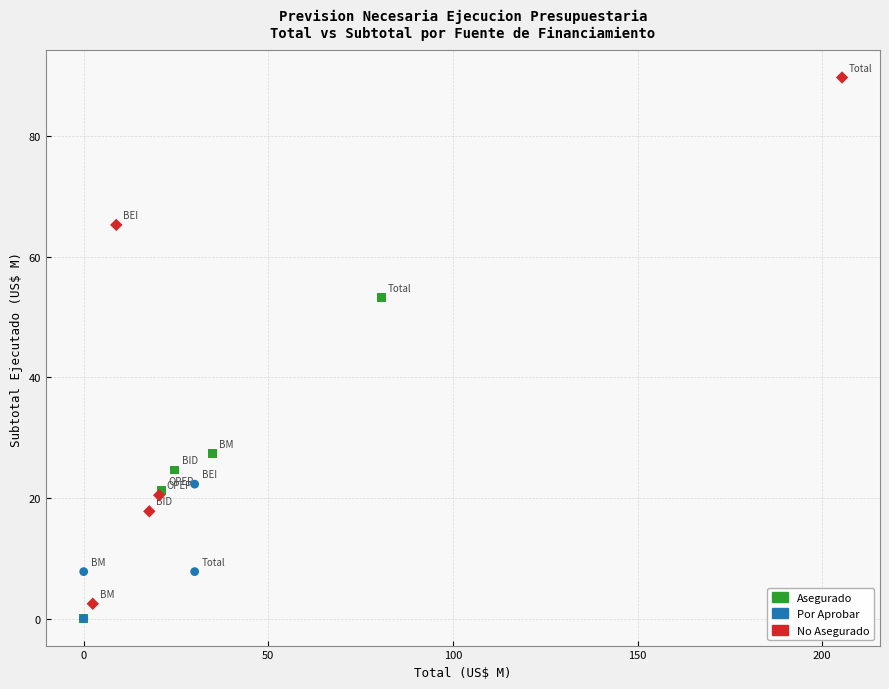

Which series has the largest Y range (max minus min)?

No Asegurado